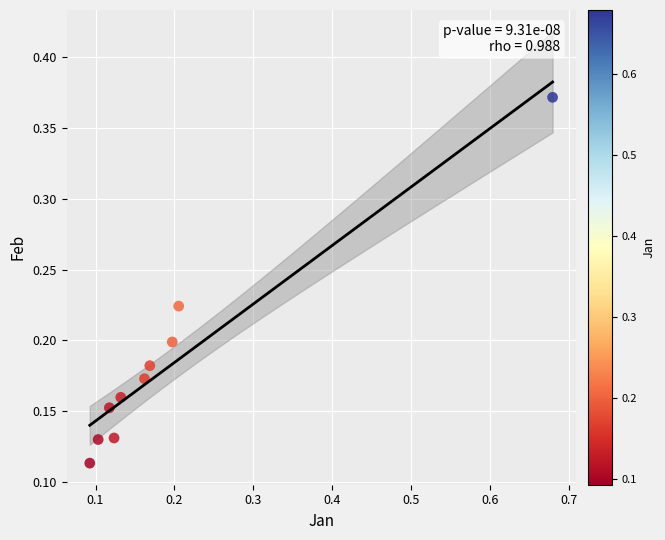

What is the range of Y values (max minus min)?

0.3